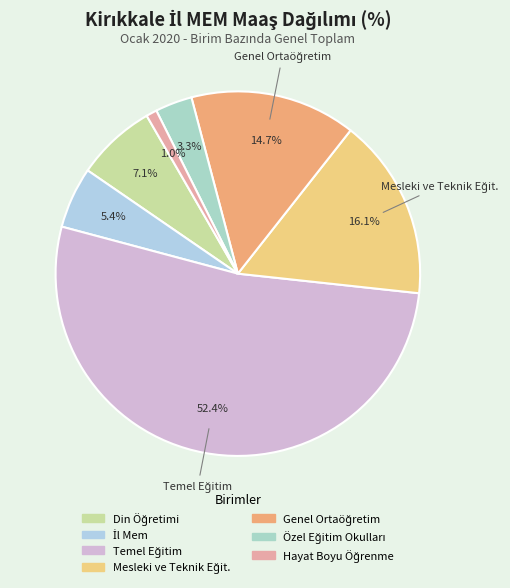

Is there a majority slice in this chart?

Yes